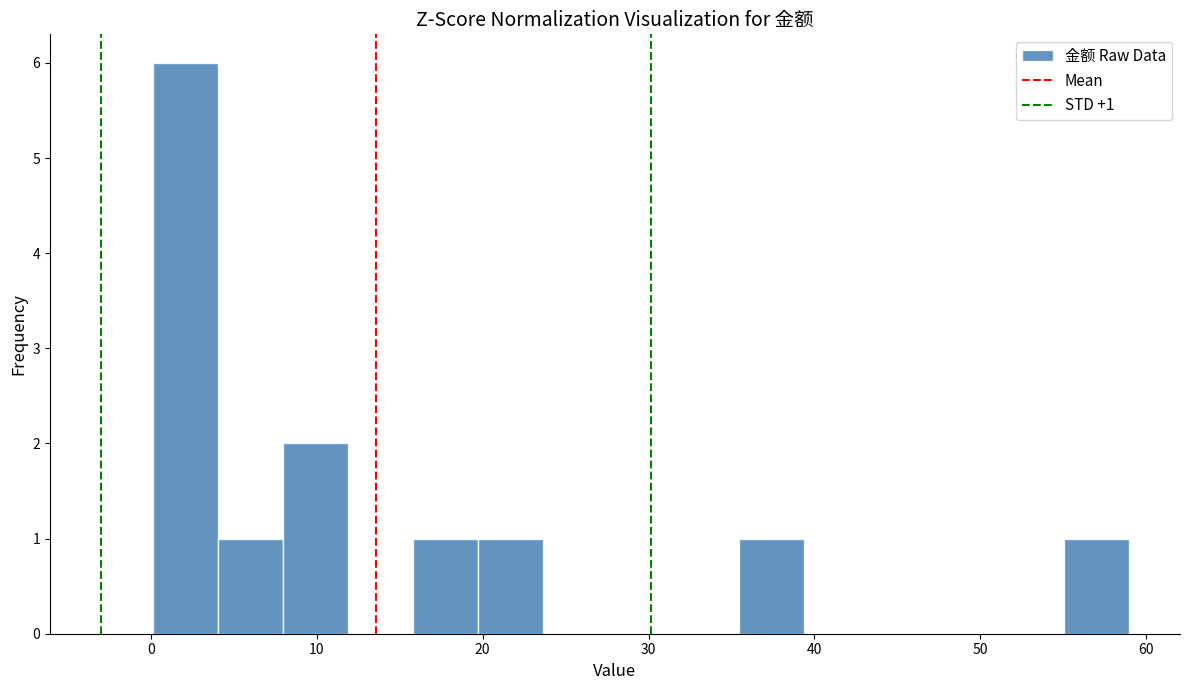

Around what value on the x-axis is the tallest bar? Give the approximate position of its centre, as read against the axis.

2